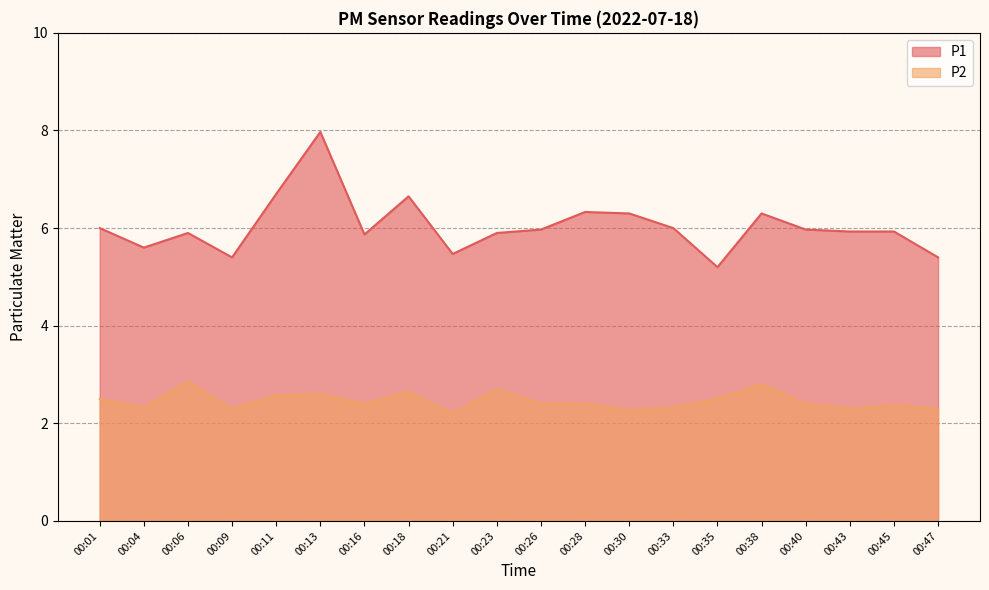

True or false: P2 has a value of 2.3 at 00:43.

True